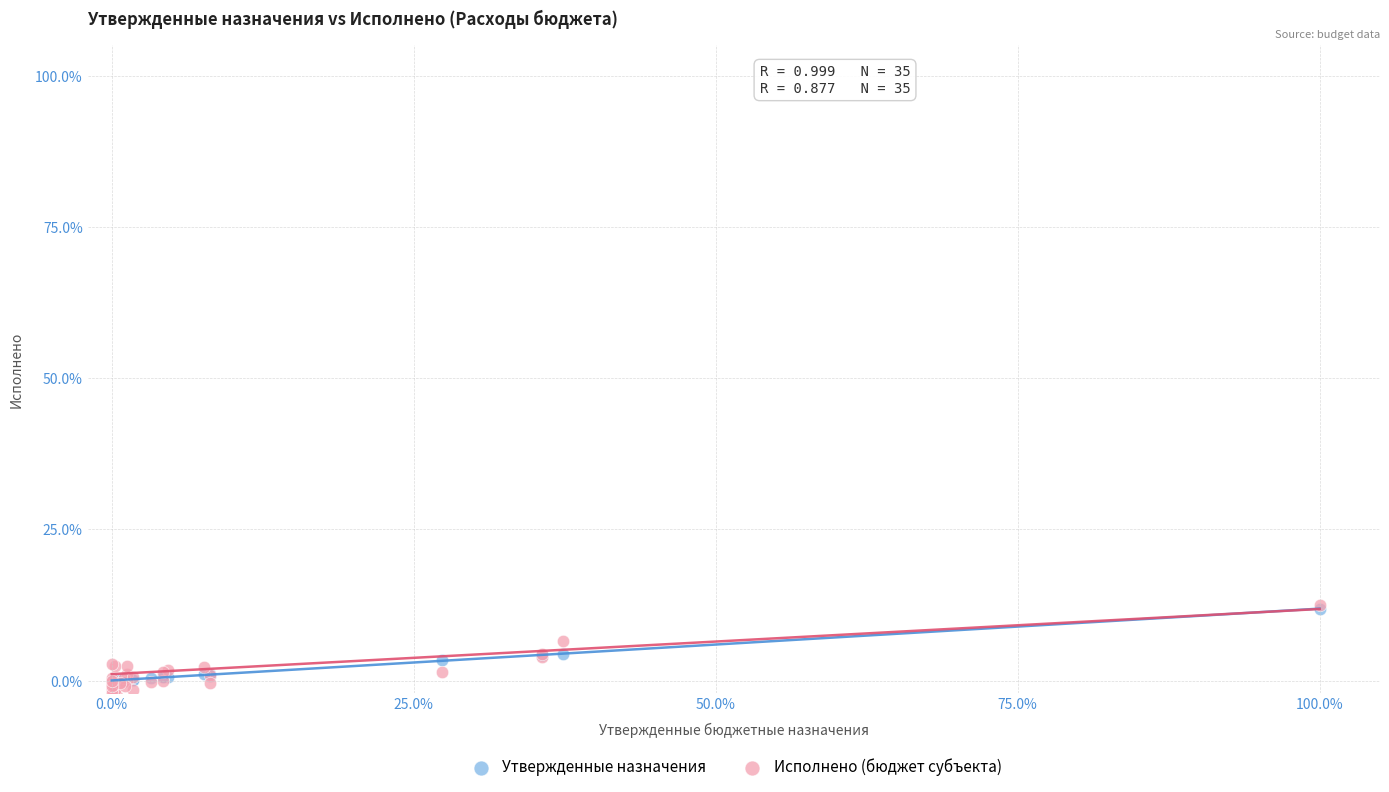

Which series reaches the minimum Y coordinate?

Исполнено (бюджет субъекта)